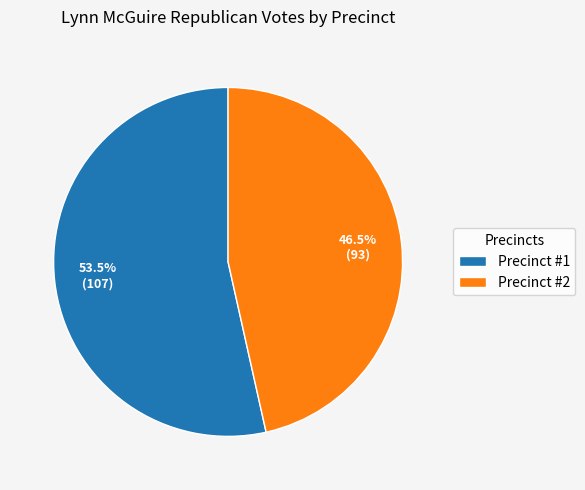

What is the majority slice?

Precinct #1